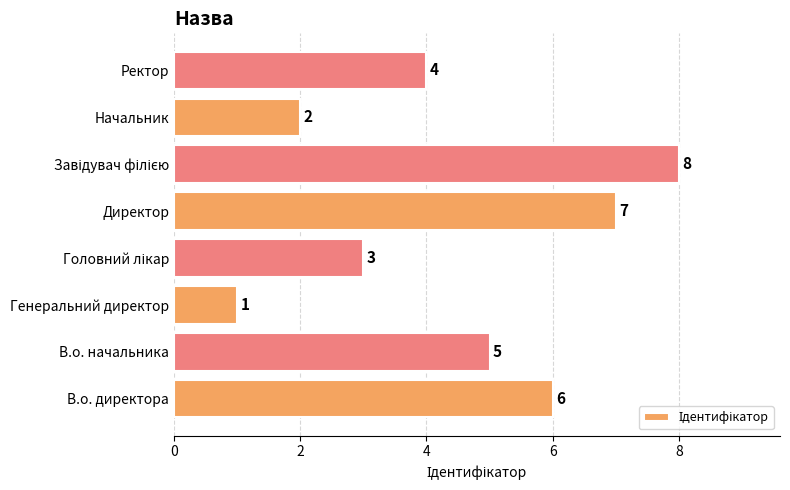

Does the chart contain any negative values?

No